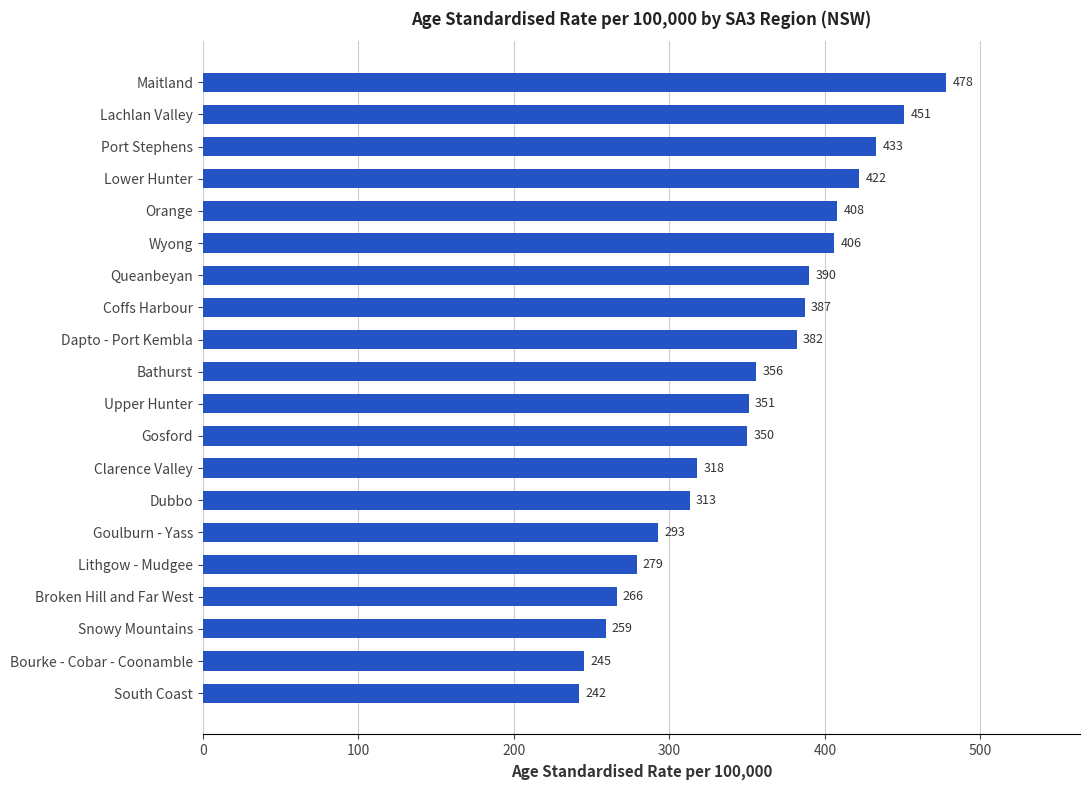

Which has a higher value, Orange or Port Stephens?

Port Stephens